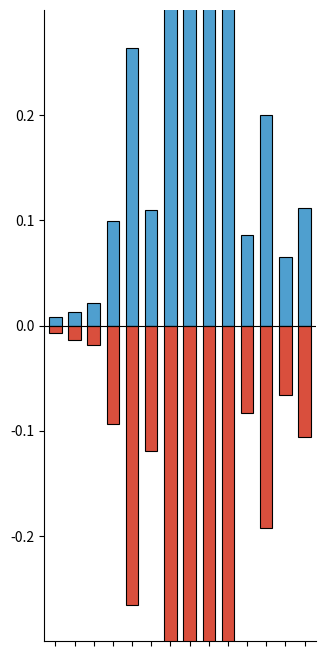

What are all the series names shown in the legend?

Siswa Disalurkan, Dana Disalurkan